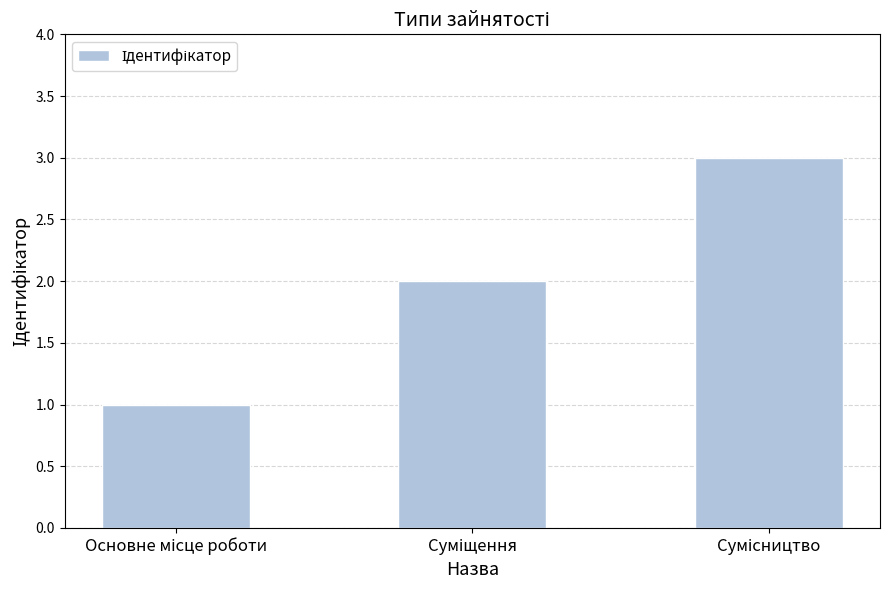

How many bars are there in total?

3